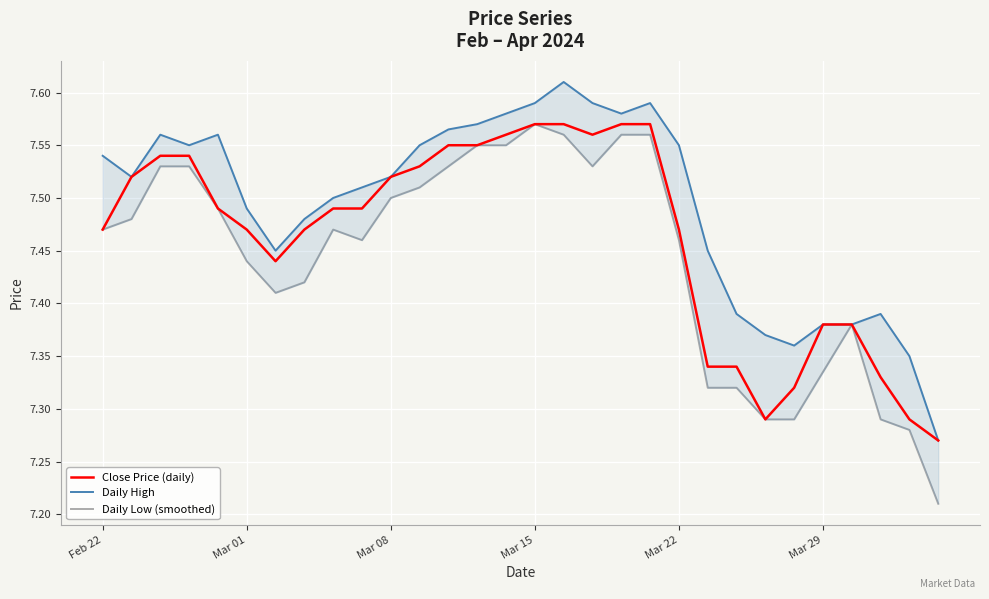

True or false: Daily High and Close Price (daily) intersect in this chart.

False